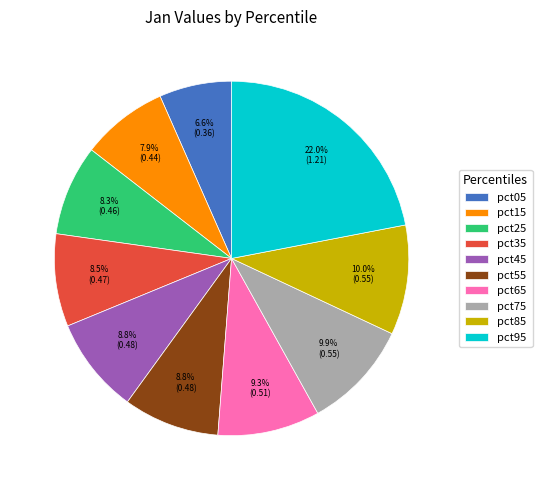

What percentage is NOT represented by pct75?

90.1%